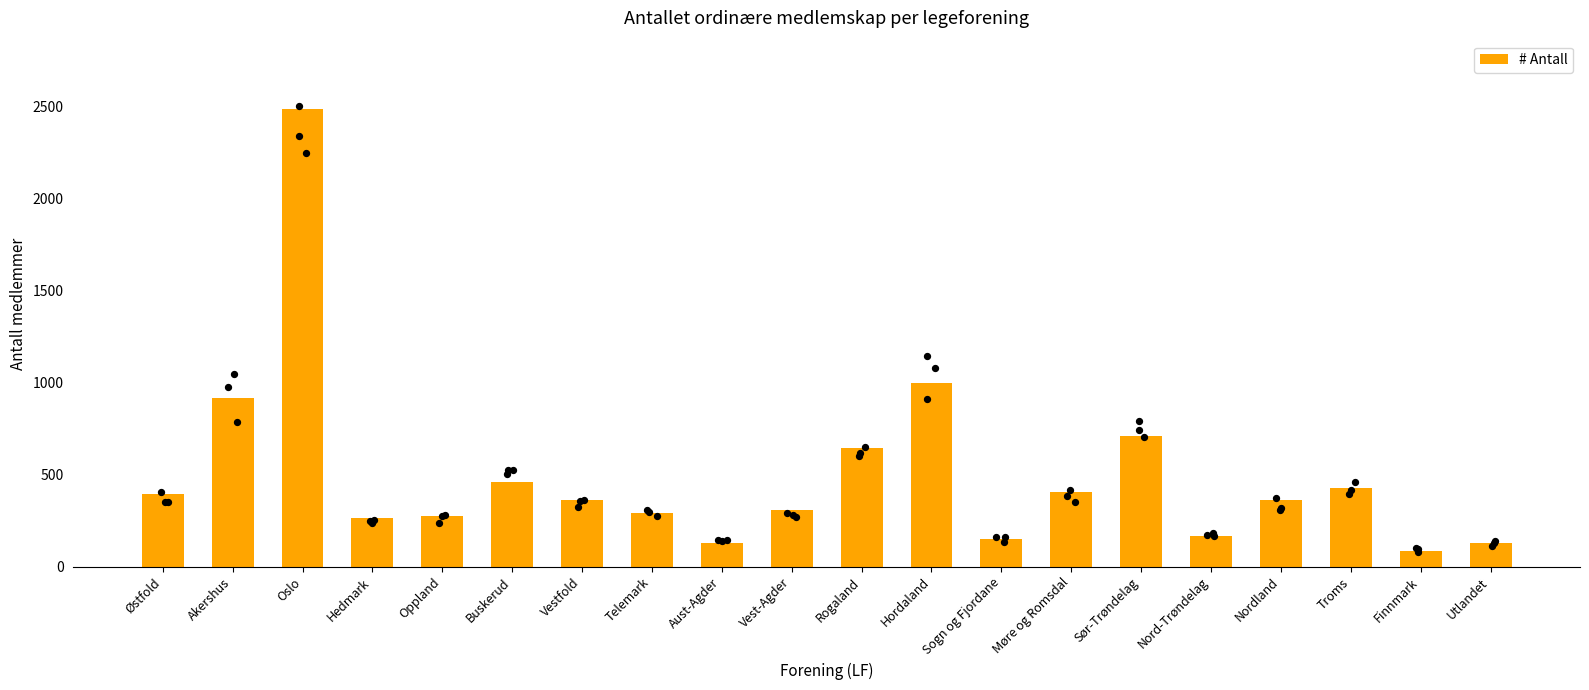

What is the ratio of the value at Finnmark to the value at Nordland?

0.2